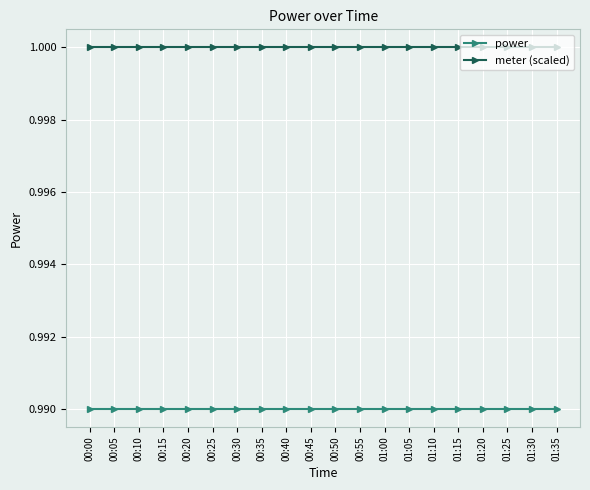

What are all the series names shown in the legend?

power, meter (scaled)